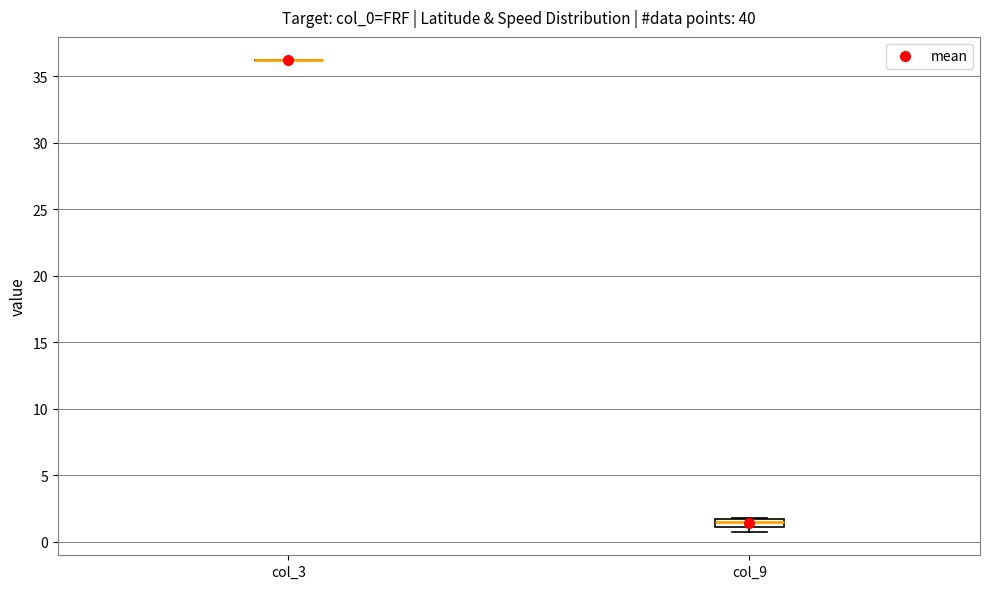

Which box is the tallest, from its lower edge to its upper edge?

col_9